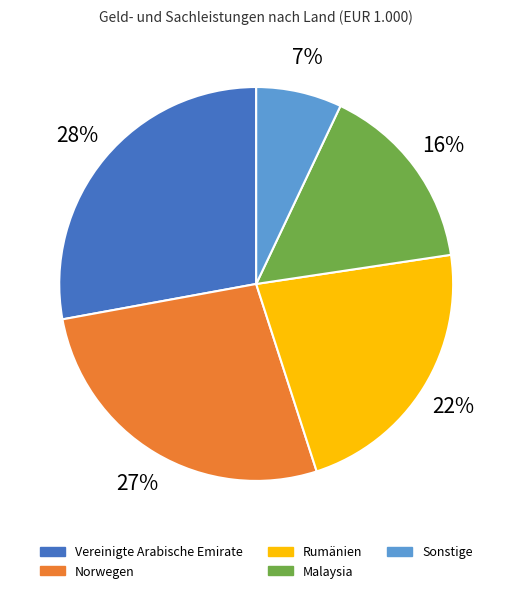

Which slice is the largest?

Vereinigte Arabische Emirate